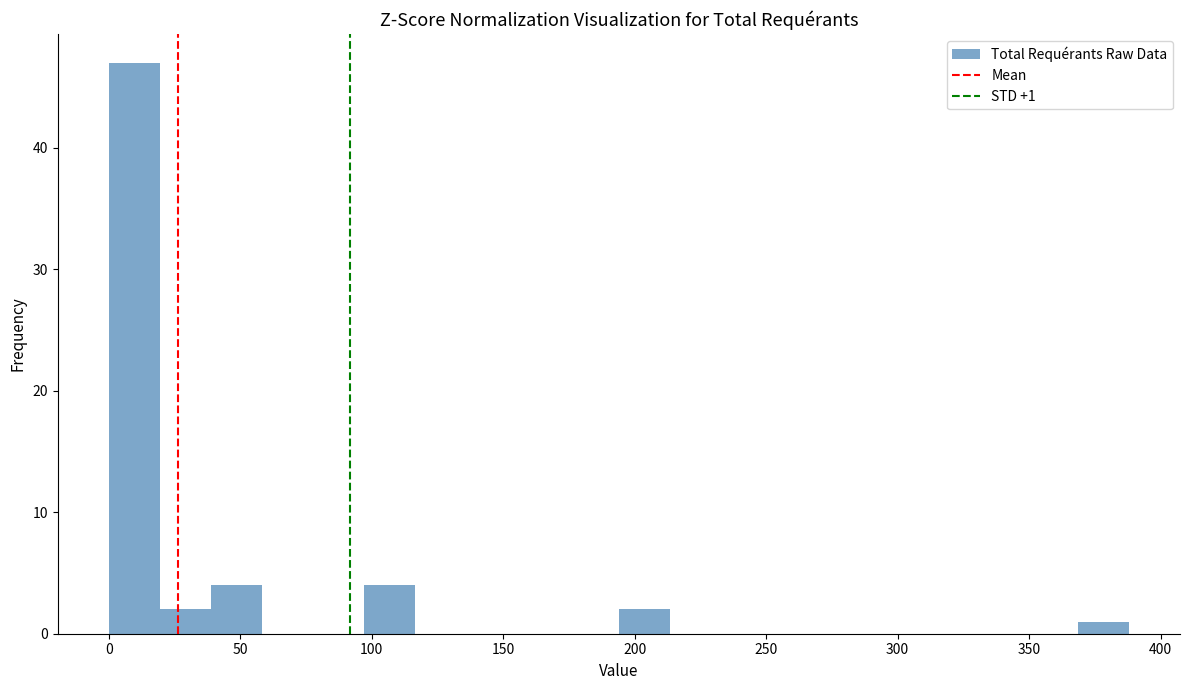

Read against the x-axis, roughly where is the centre of the tallest bar?

10